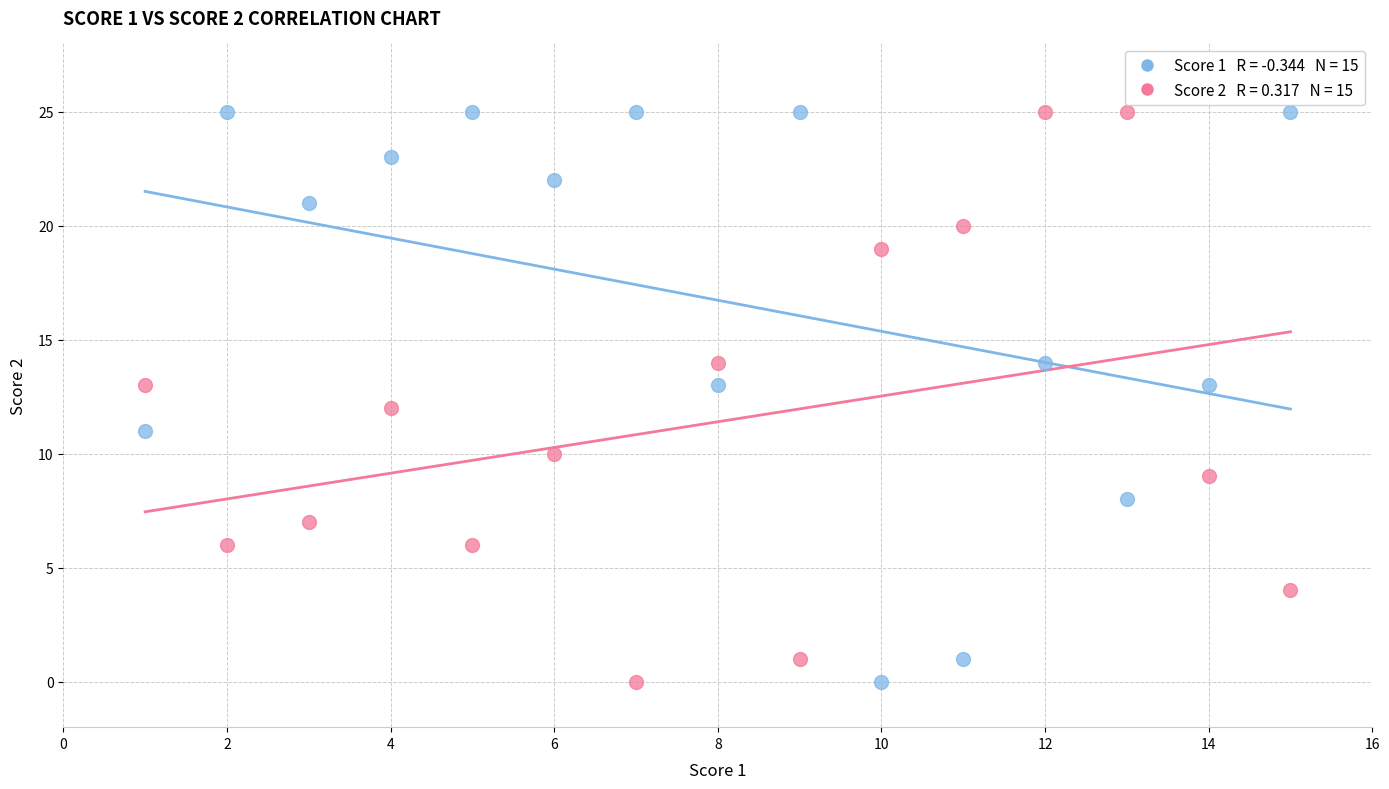

Across all data points, what is the range of Y values (max minus min)?

25